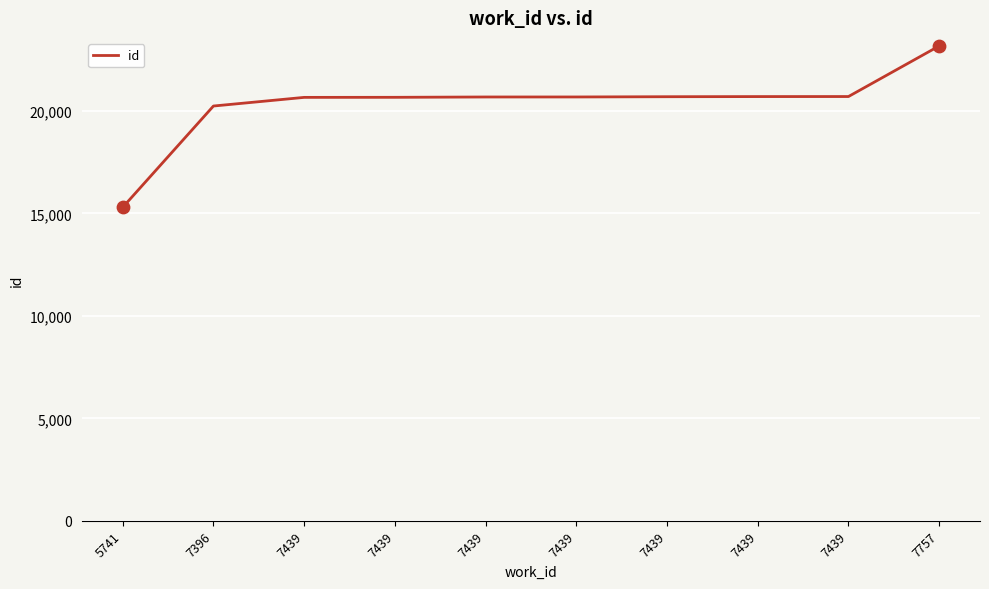

Is this an area chart (filled region under the line)?

No